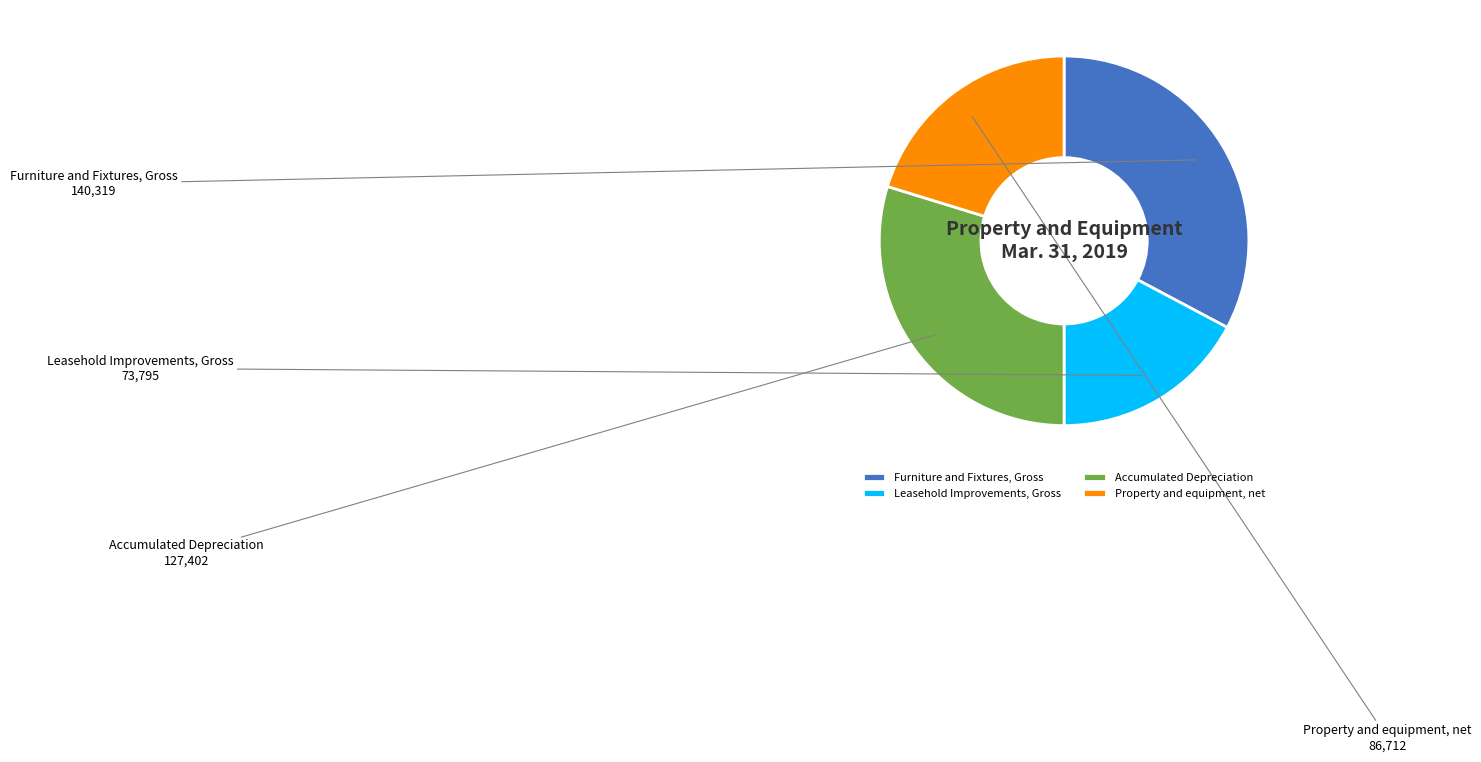

How many slices are in this pie chart?

4